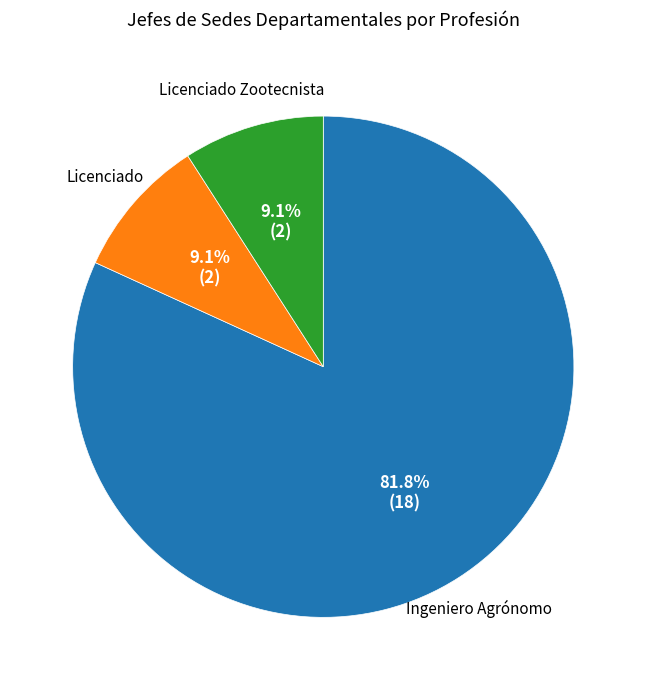

Is there any slice that represents more than half of the pie?

Yes